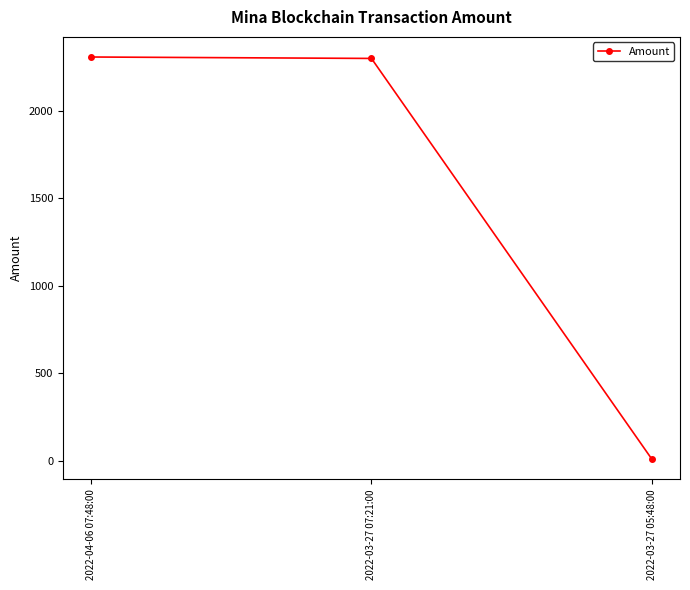

Which label corresponds to the smallest value in the chart?

2022-03-27 05:48:00